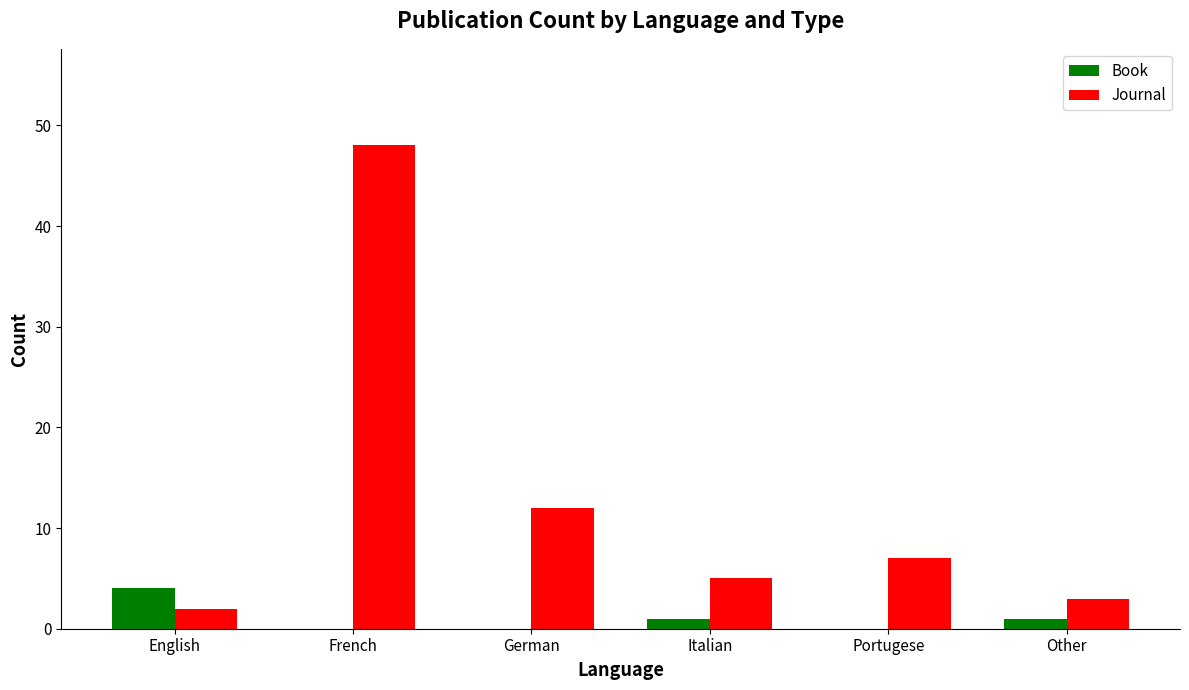

What is the greatest value displayed?

48